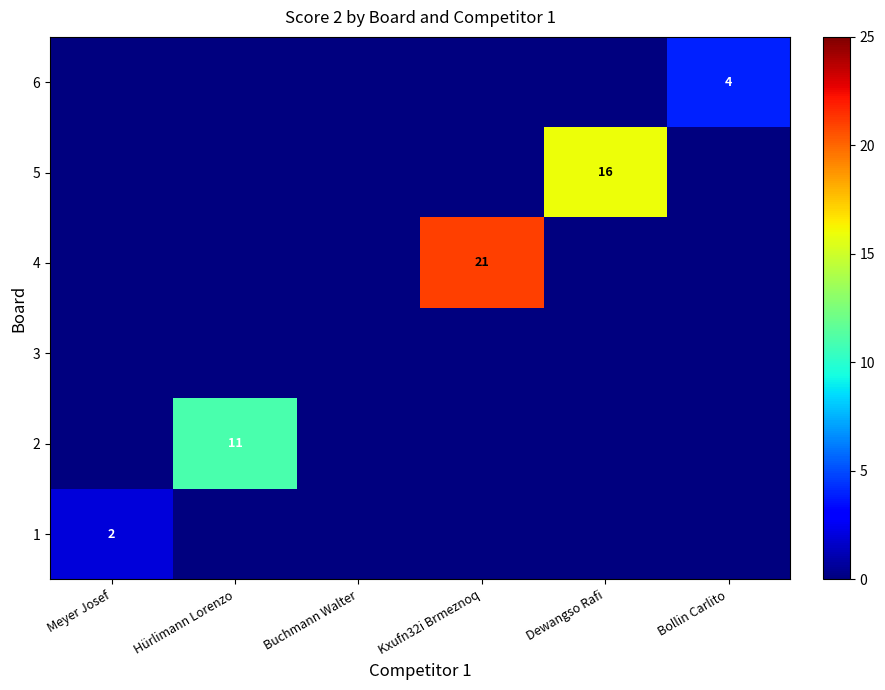

Is it true that 1 equals 2 at Meyer Josef?

True